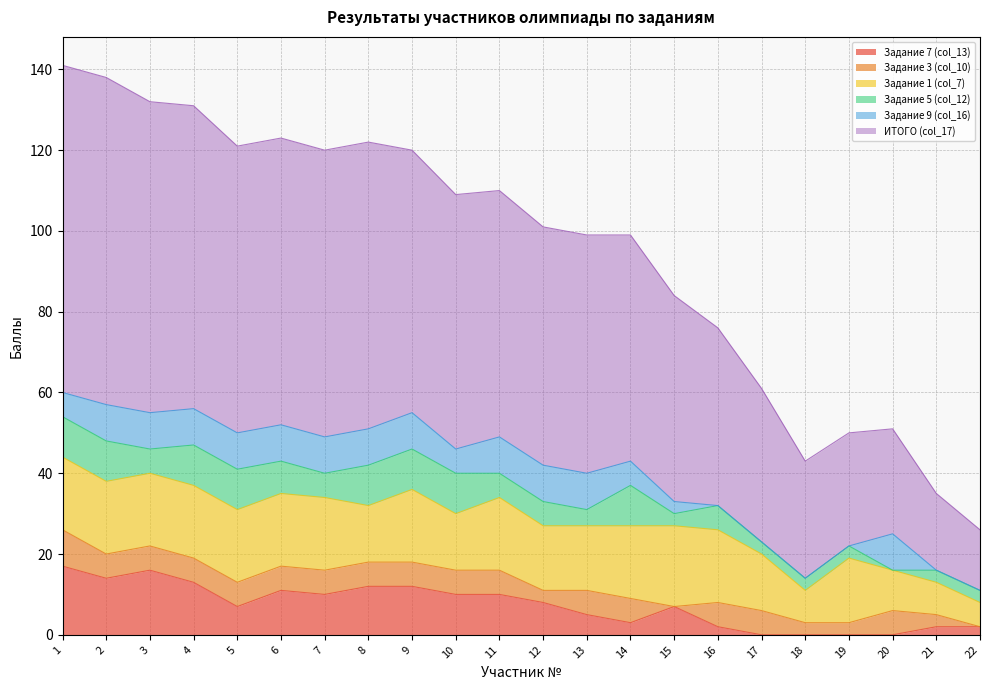

Where is Задание 1 (col_7) nearest to the value 13?

8